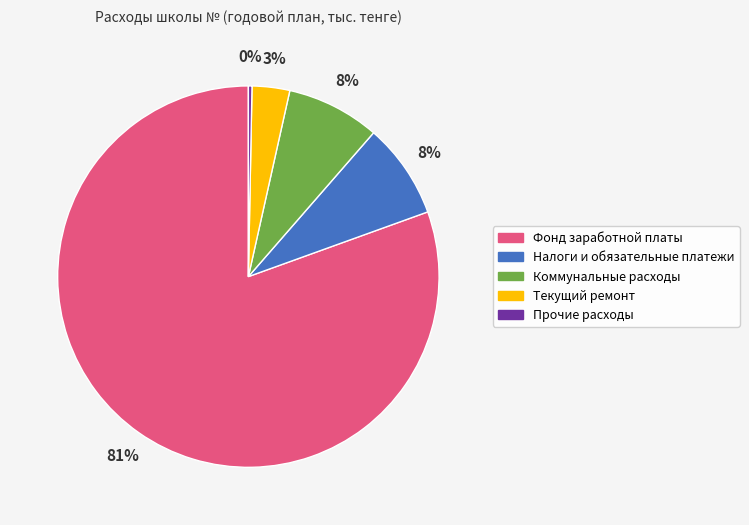

What is the largest slice in the pie chart?

Фонд заработной платы